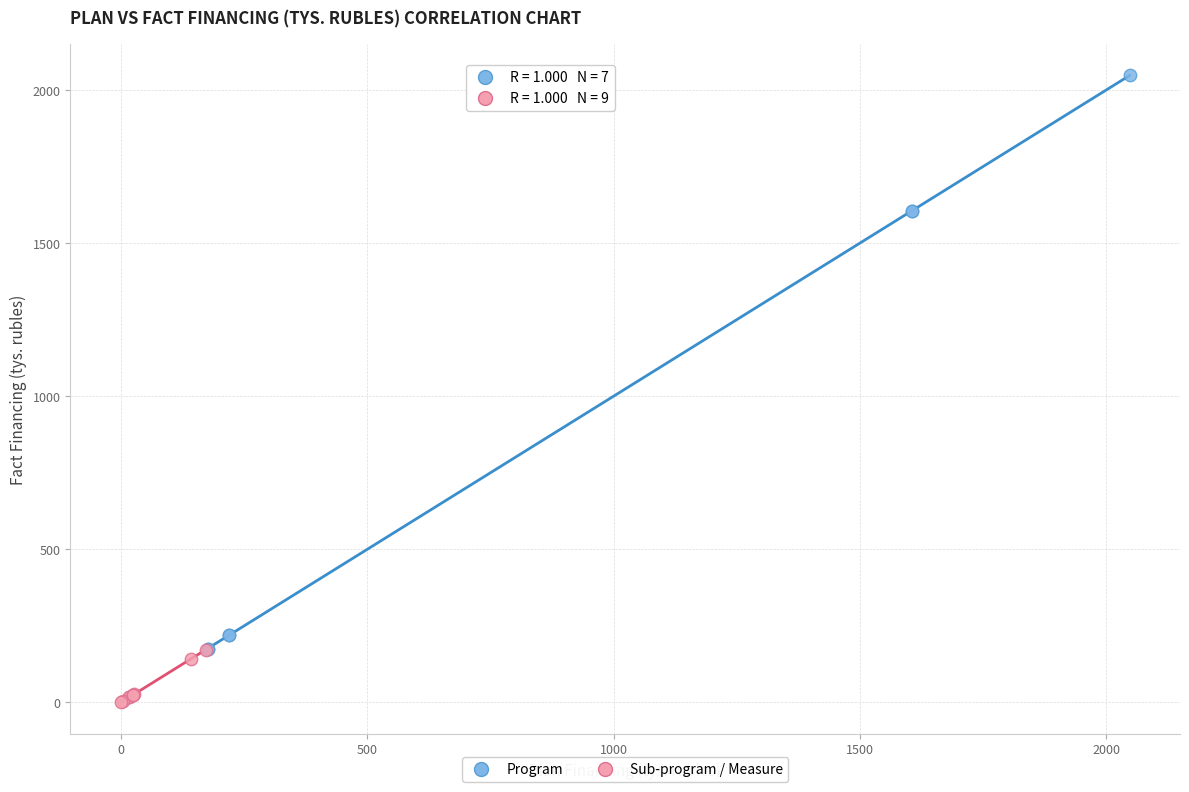

Which series has the widest spread of Y values?

Program